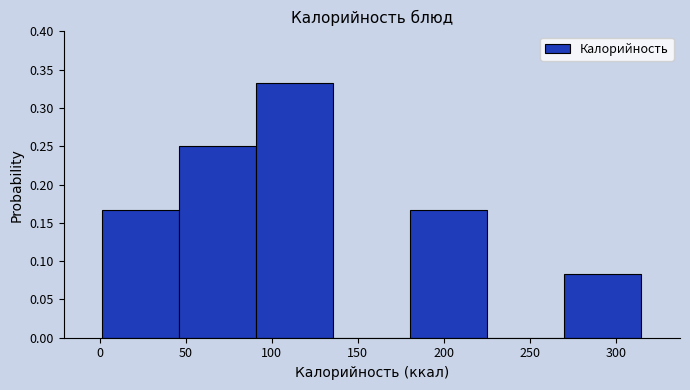

Reading left to right, list every bar in this chart as the range it spans on the x-axis followed by its height. Neither the bar edges nor the heights are printed on the chart, so give them approximately, as read against the axes.

0 to 45: 0.165
45 to 90: 0.250
90 to 135: 0.335
135 to 180: 0
180 to 225: 0.165
225 to 270: 0
270 to 315: 0.085